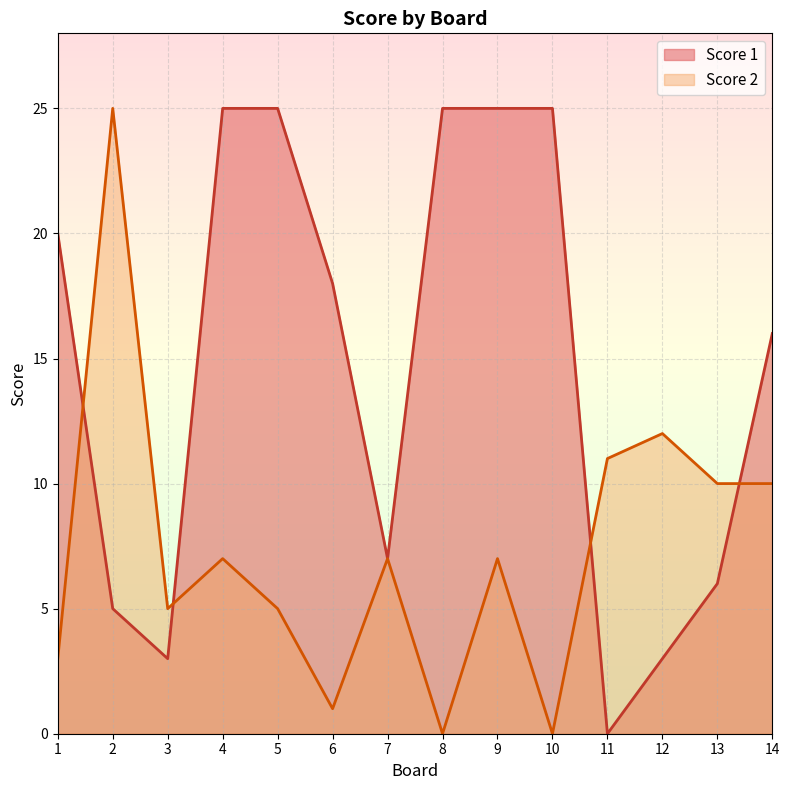

At how many categories does at least one series exceed 5?

13